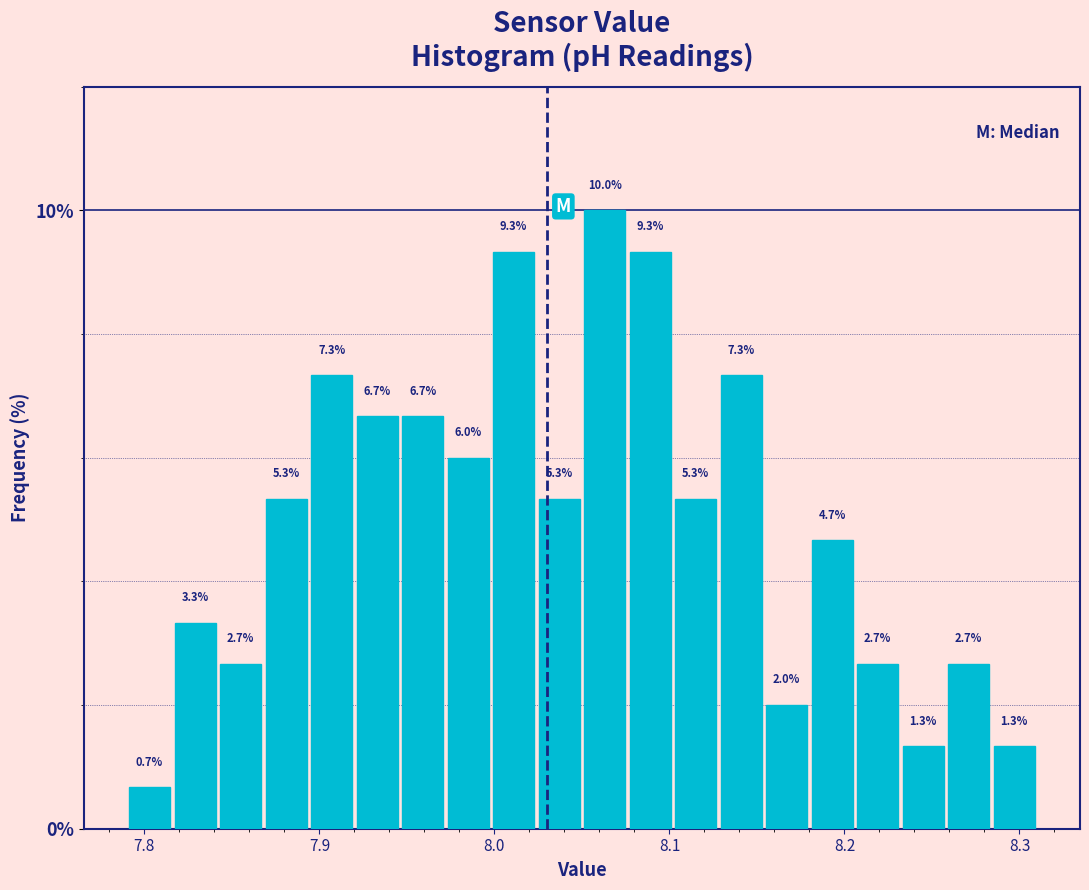

Around what value on the x-axis is the tallest bar? Give the approximate position of its centre, as read against the axis.

8.06